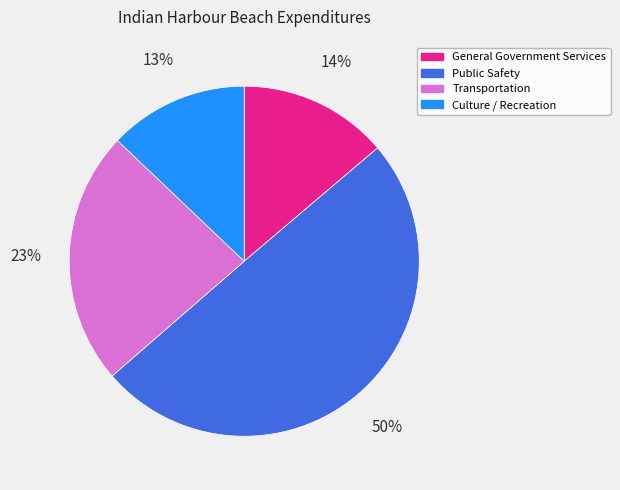

Between Transportation and Public Safety, which is larger?

Public Safety